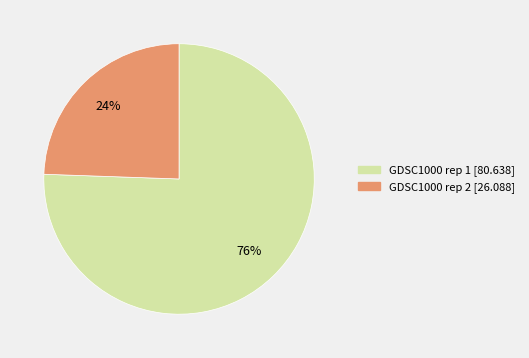

True or false: GDSC1000 rep 1 accounts for 76% of the total.

True